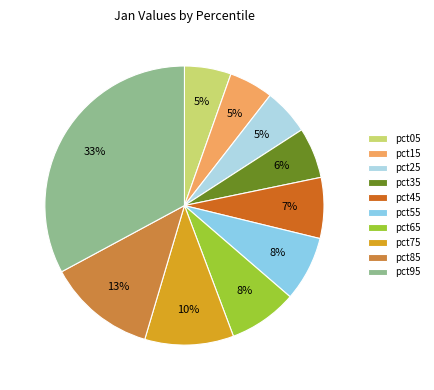

The pct75 slice represents 23% of the pie. True or false?

False